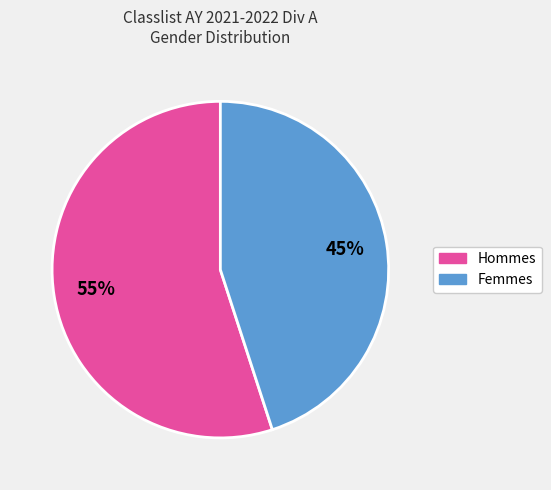

The Hommes slice represents 70% of the pie. True or false?

False